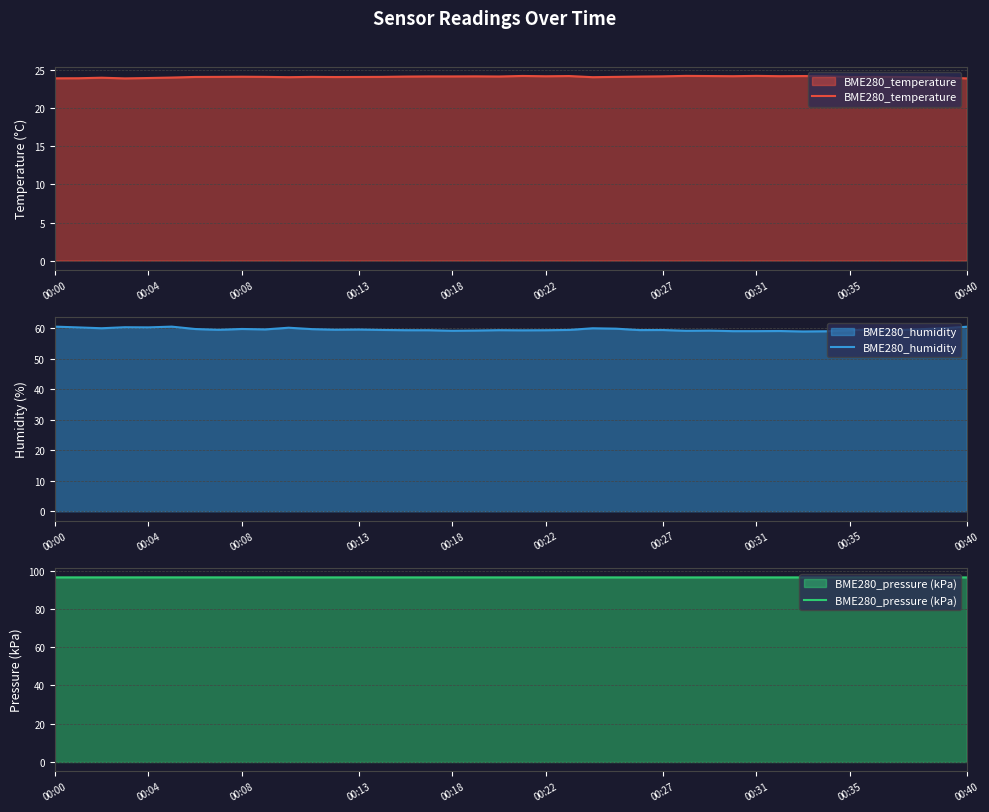

Where is BME280_humidity nearest to the value 59?

32